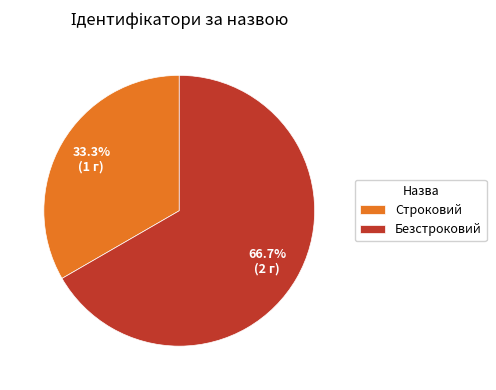

What percentage is the Строковий slice, to the nearest percent?

33%